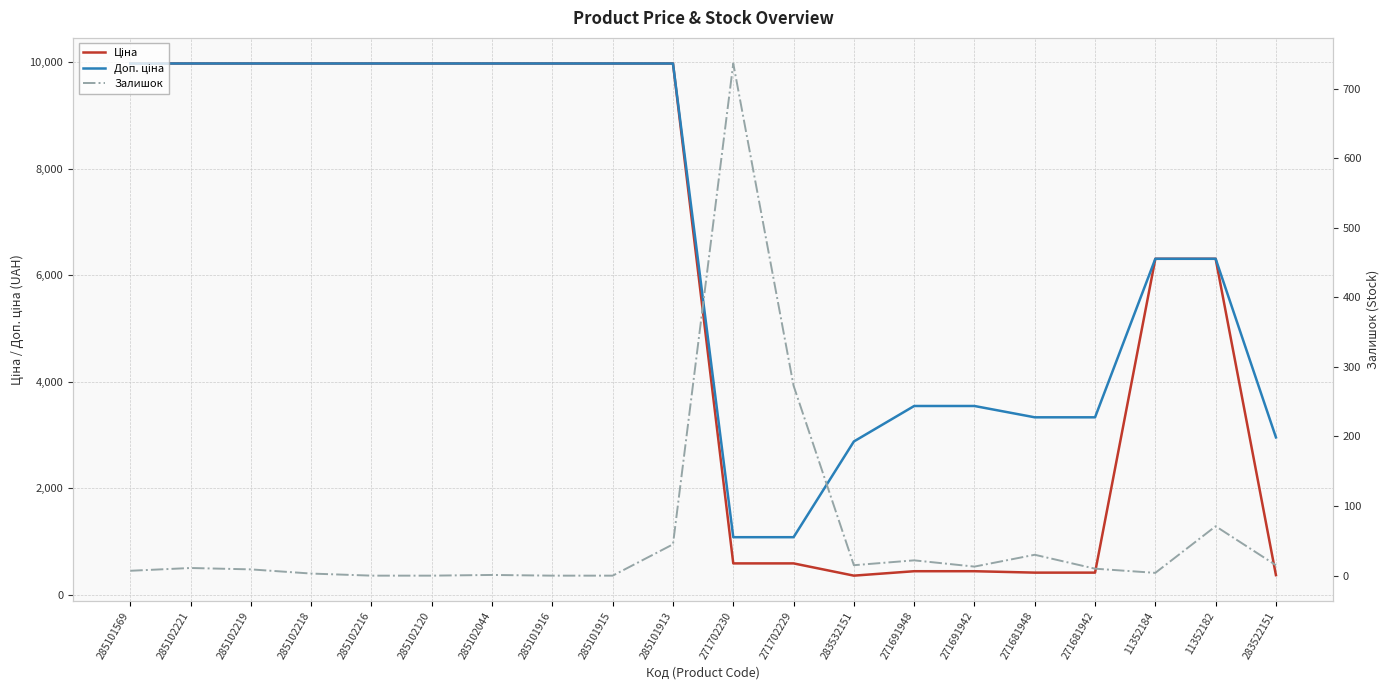

Does the chart display data point markers on the line(s)?

No